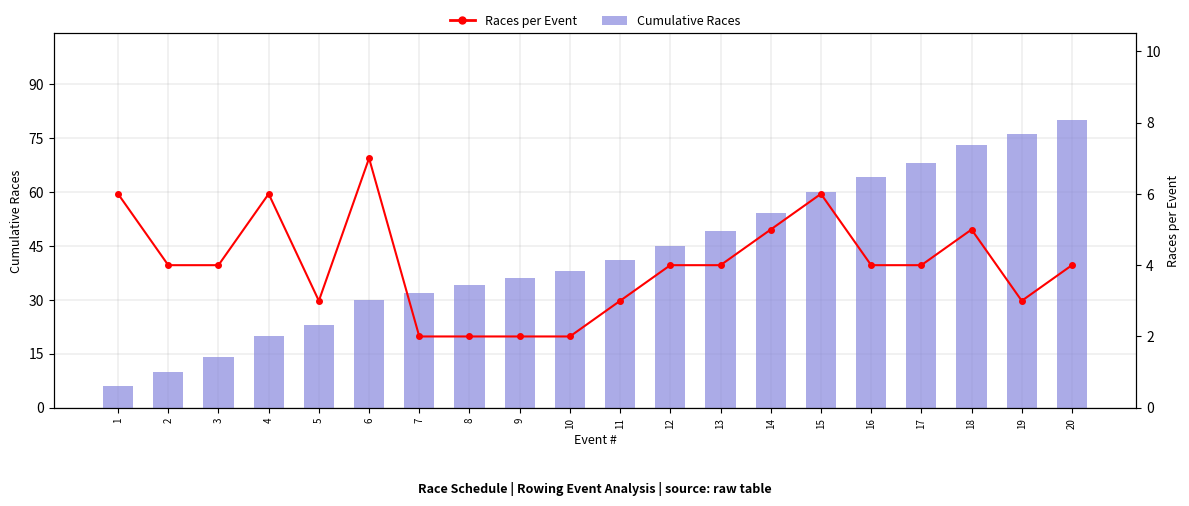

What is the sum of all Races per Event values?

80